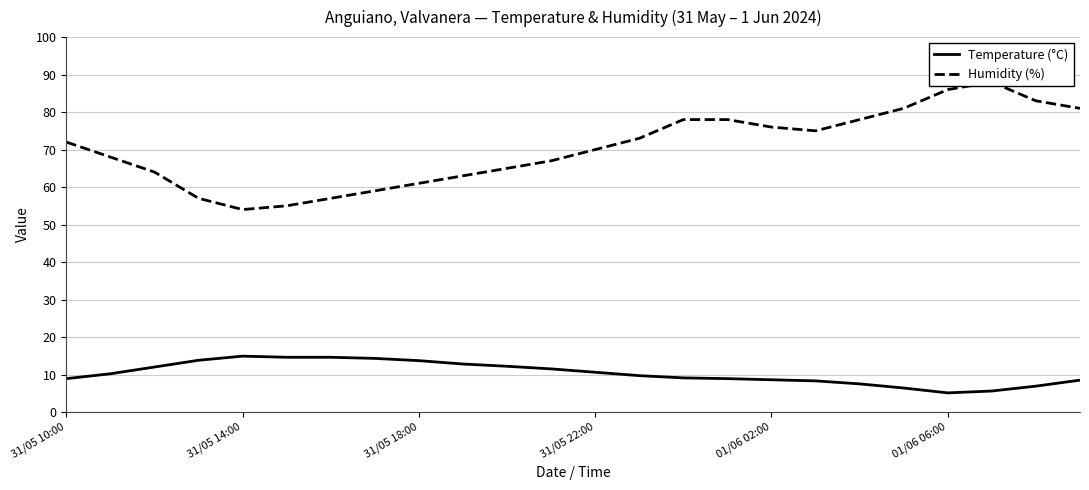

True or false: Temperature (°C) and Humidity (%) cross at least once.

False